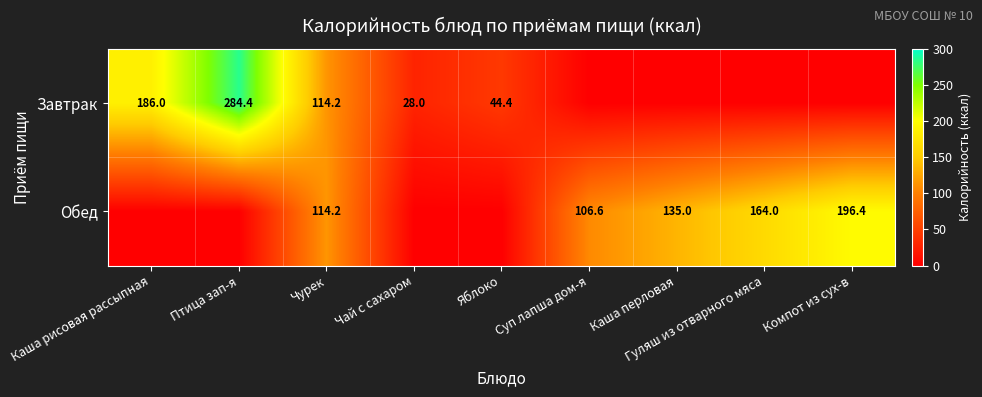

The value of Обед at Каша перловая is 93.6. True or false?

False